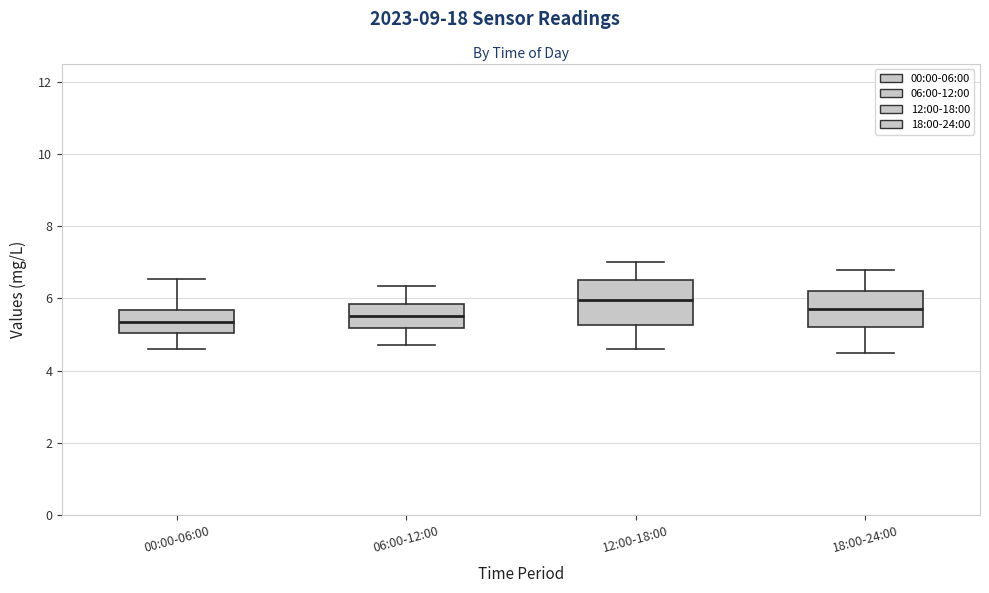

Reading left to right, read every box against the y-axis: the position of its median line, the range the box covers, and the ends of its whiskers. The values are not printed on the chart, so give them approximately, as read against the axis.

00:00-06:00: median 5.4, box 5.0 to 5.6, whiskers 4.6 to 6.6
06:00-12:00: median 5.6, box 5.2 to 5.8, whiskers 4.8 to 6.4
12:00-18:00: median 6.0, box 5.2 to 6.6, whiskers 4.6 to 7.0
18:00-24:00: median 5.8, box 5.2 to 6.2, whiskers 4.6 to 6.8